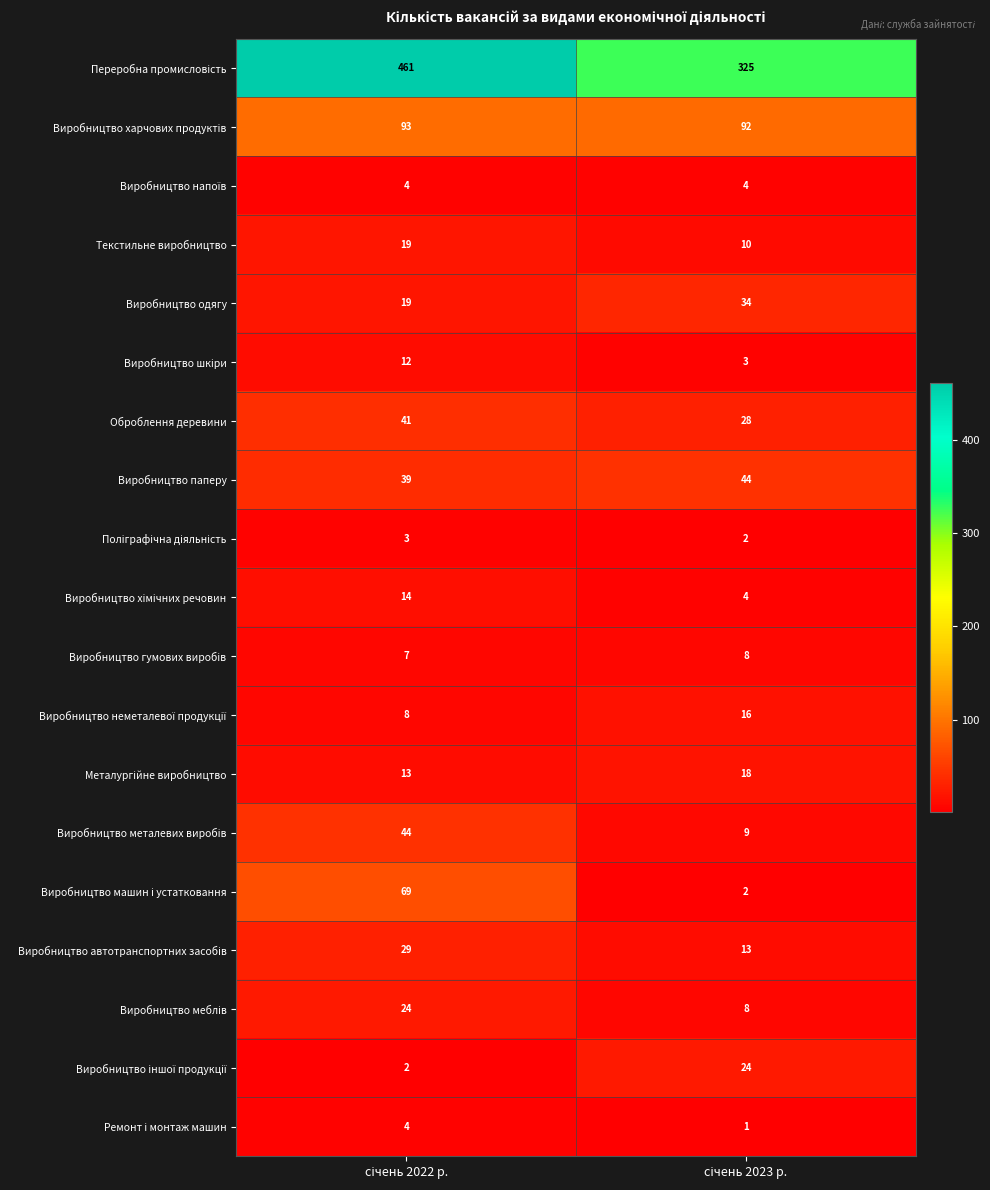

What is the difference between the maximum and minimum values in the Текстильне виробництво series?

9